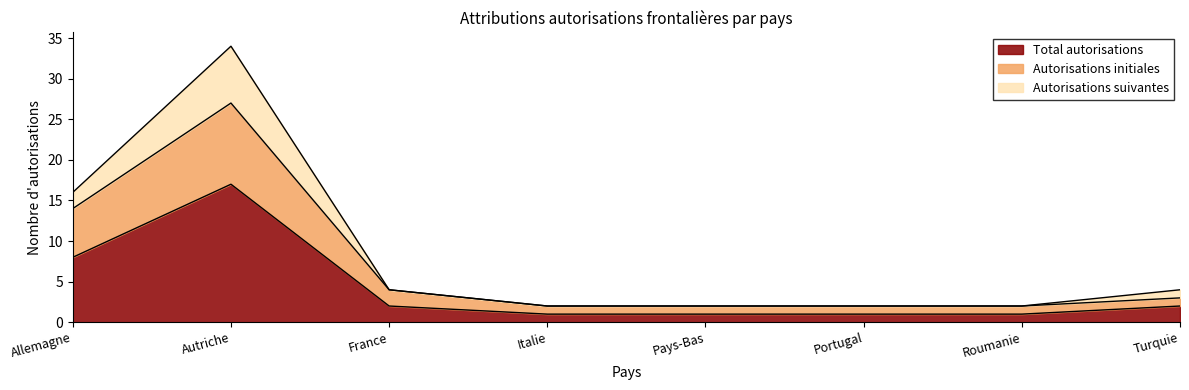

Reading left to right, list all the values displayed in this chart.

Total autorisations: 8	17	2	1	1	1	1	2
Autorisations initiales: 14	27	4	2	2	2	2	3
Autorisations suivantes: 16	34	4	2	2	2	2	4